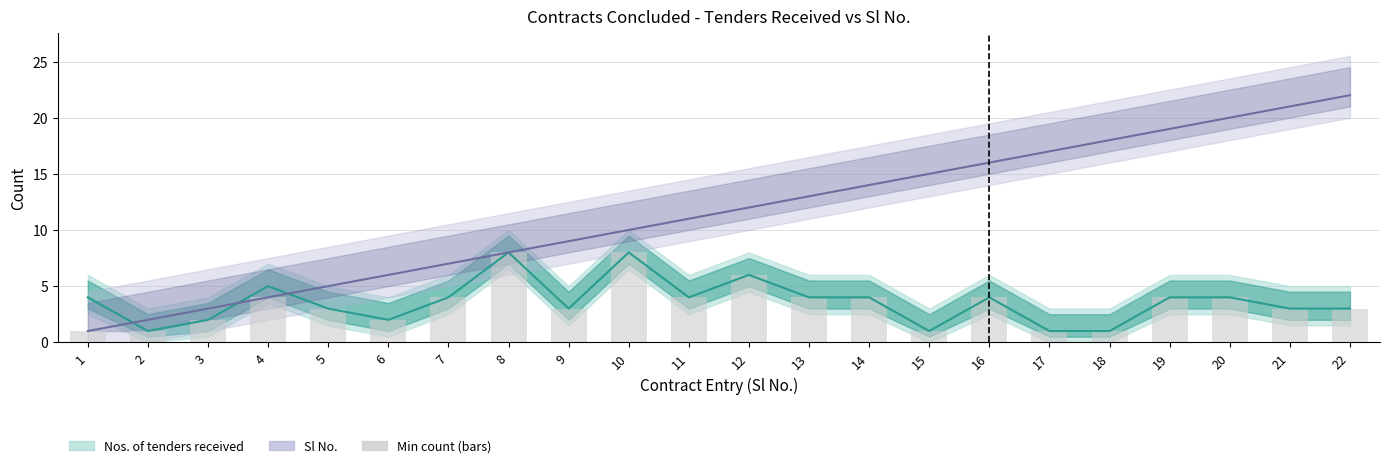

At which label is the value closest to 4?

4